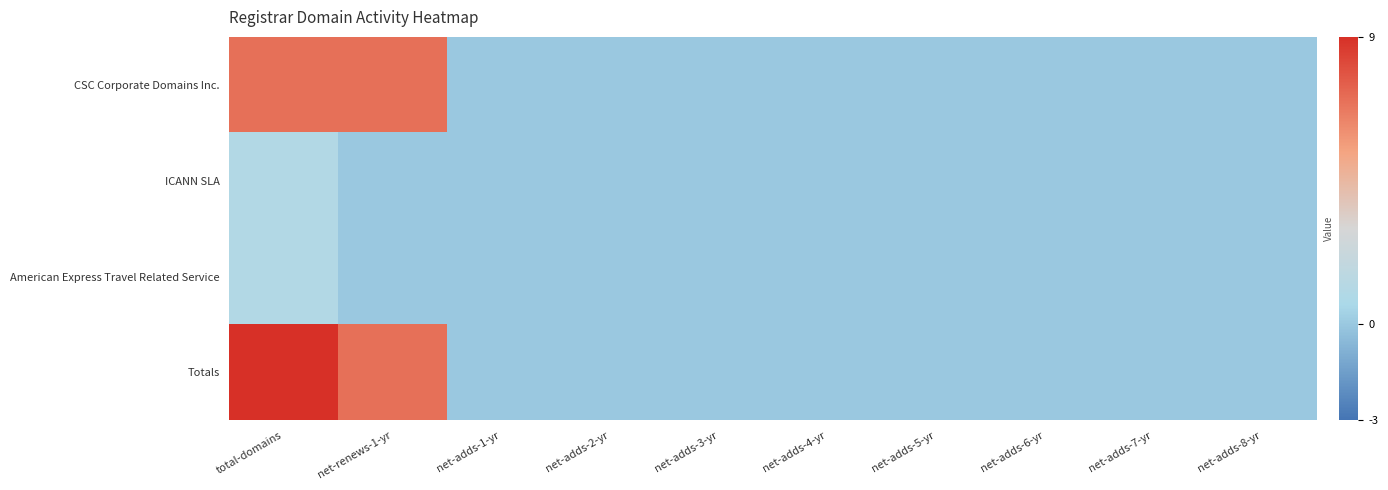

Count the number of data series in this chart.

4